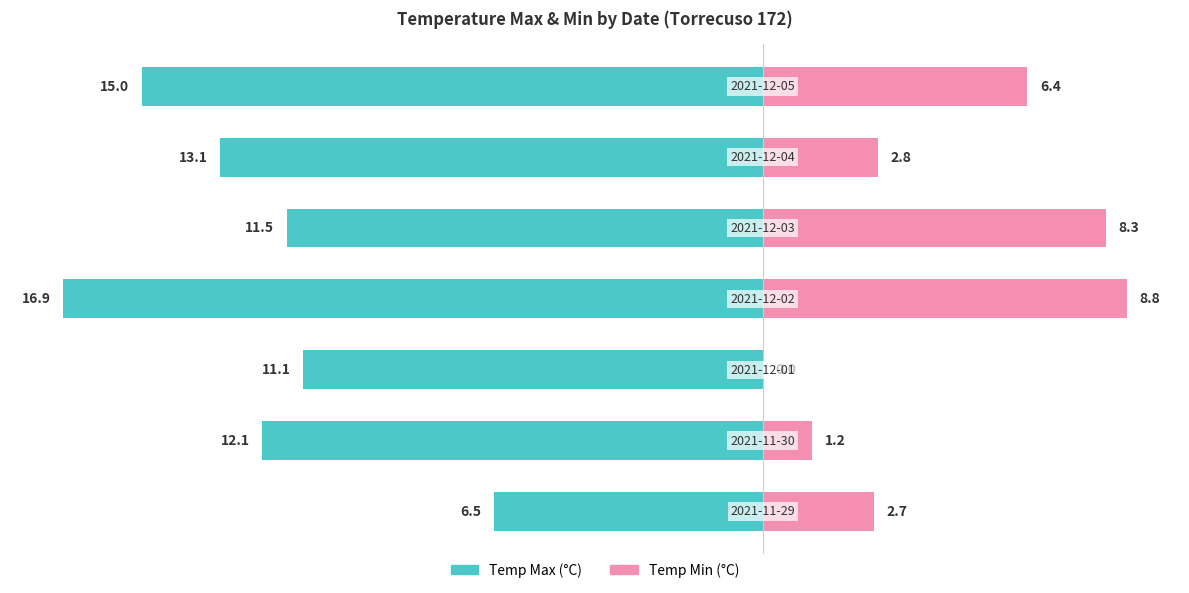

True or false: Temp Min (°C) has a value of 11.1 at 4.

False